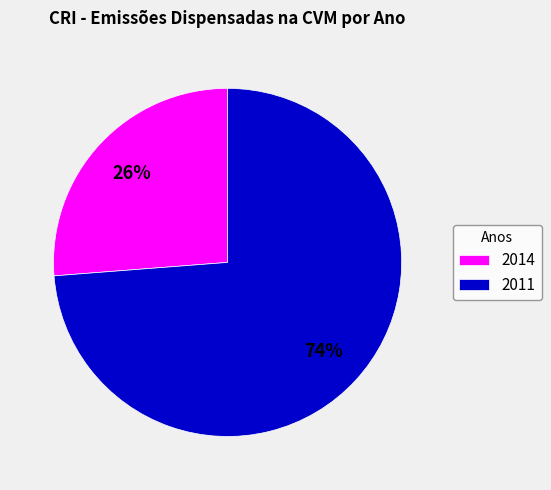

Combined, do 2014 and 2011 account for over 50%?

Yes